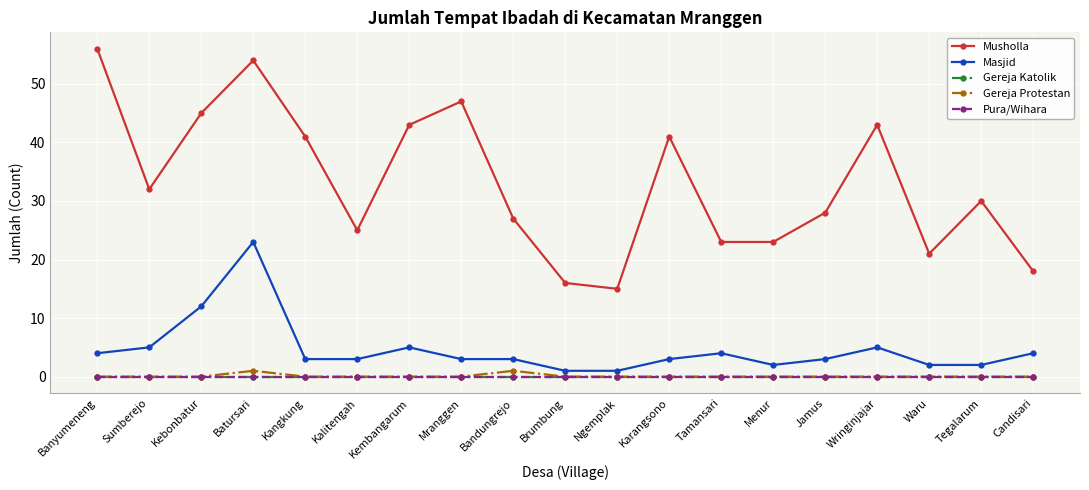

What position from the left is Wringinjajar?

16